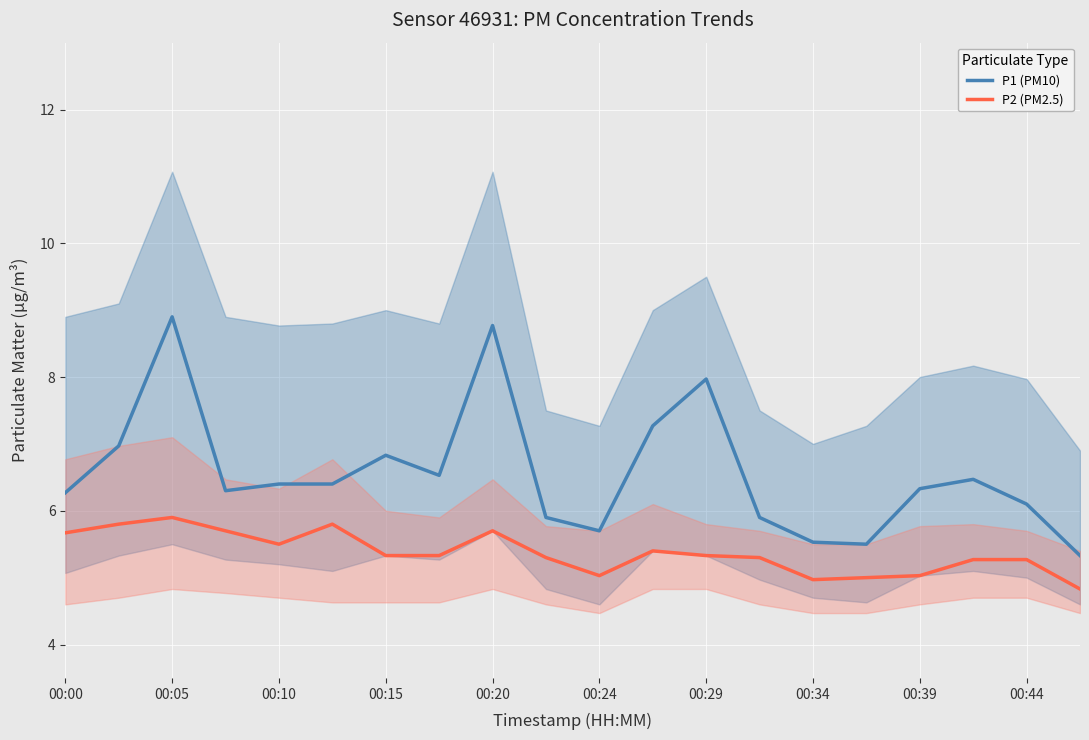

The value of P2 (PM2.5) at 00:39 is 3.4. True or false?

False